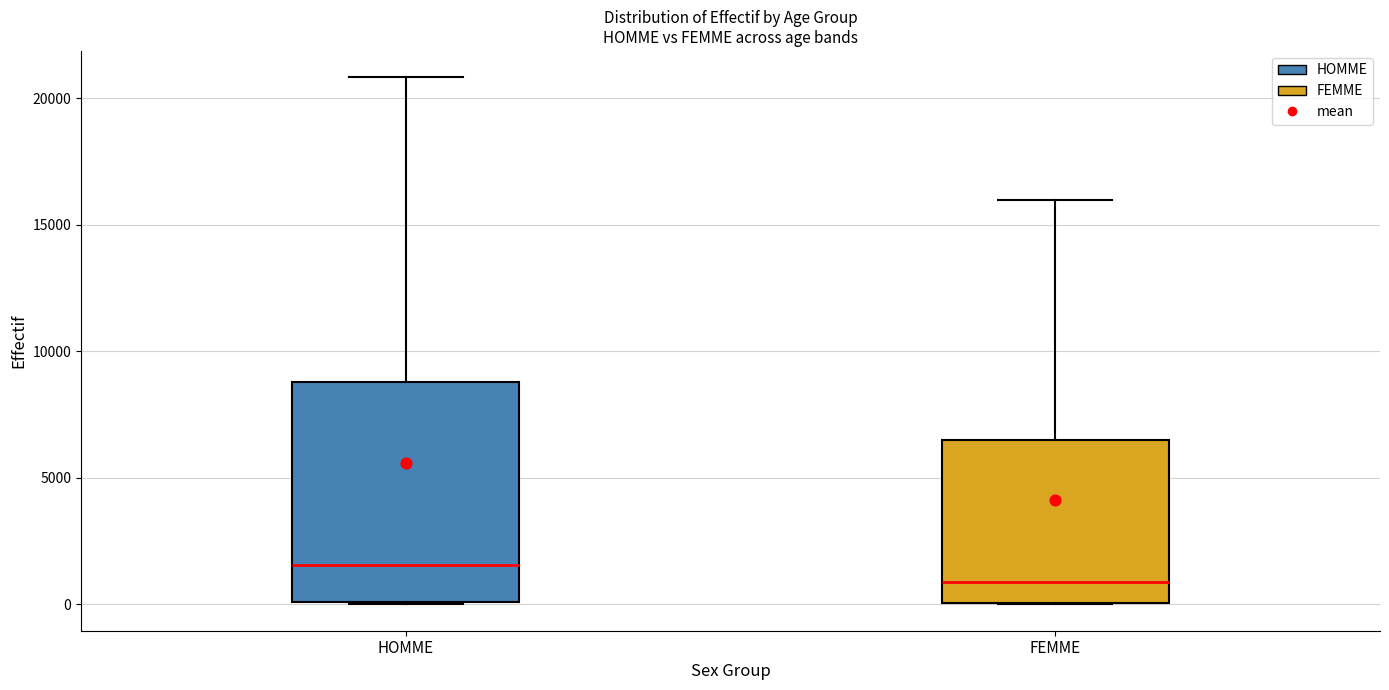

Where does the median line of the box for HOMME sit on the y-axis? The values are not printed on the chart, so give them approximately, as read against the axis.

1500